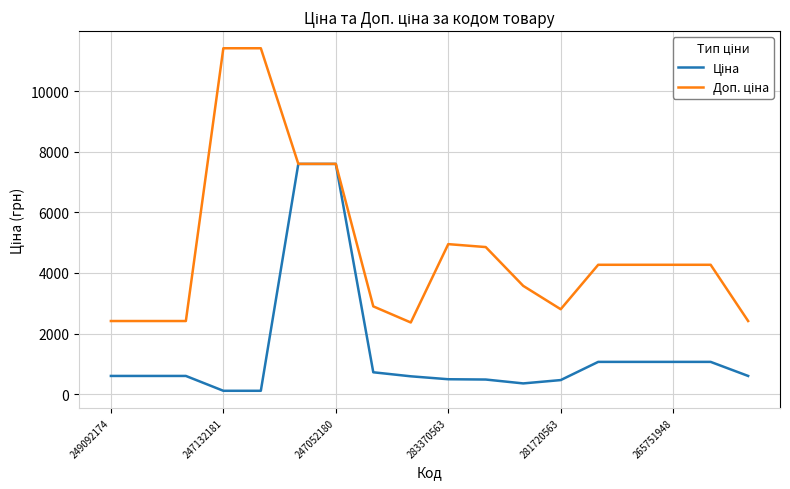

What is the maximum value shown in the chart?

11410.0